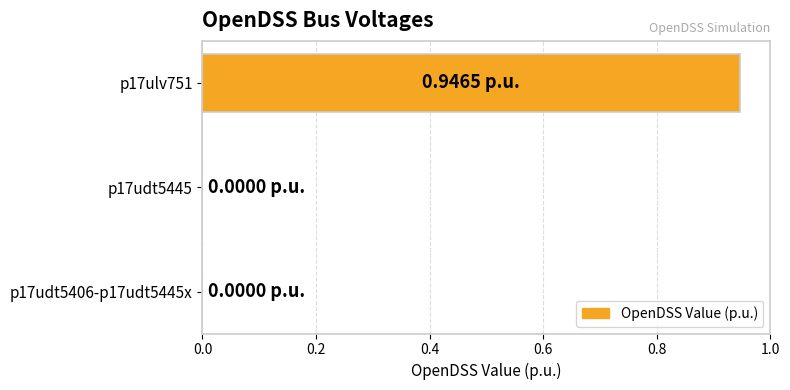

What is the change in value from p17udt5445 to p17ulv751?

+0.9